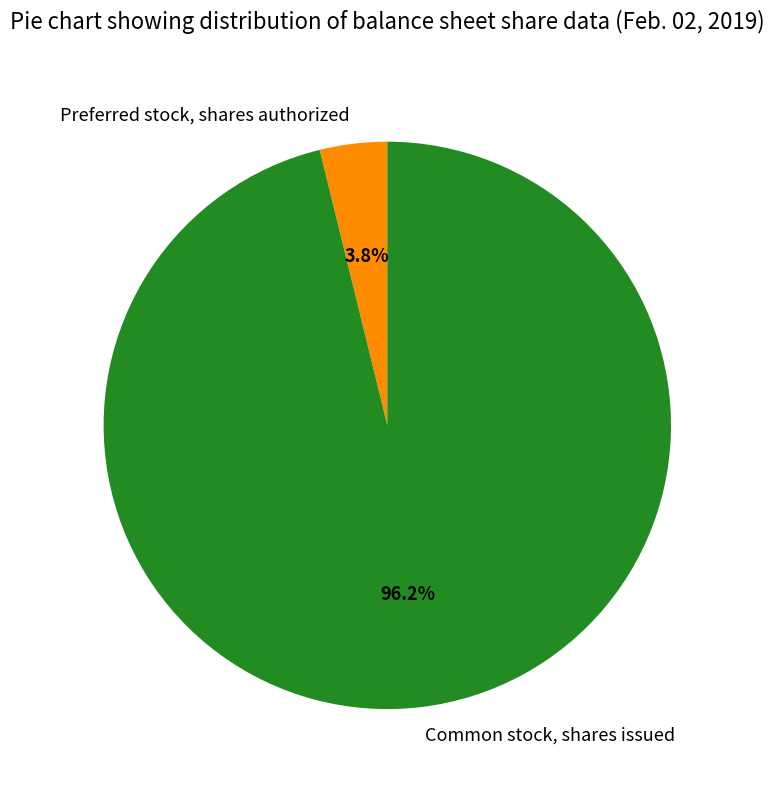

Which has a higher value, Common stock, shares issued or Preferred stock, shares authorized?

Common stock, shares issued